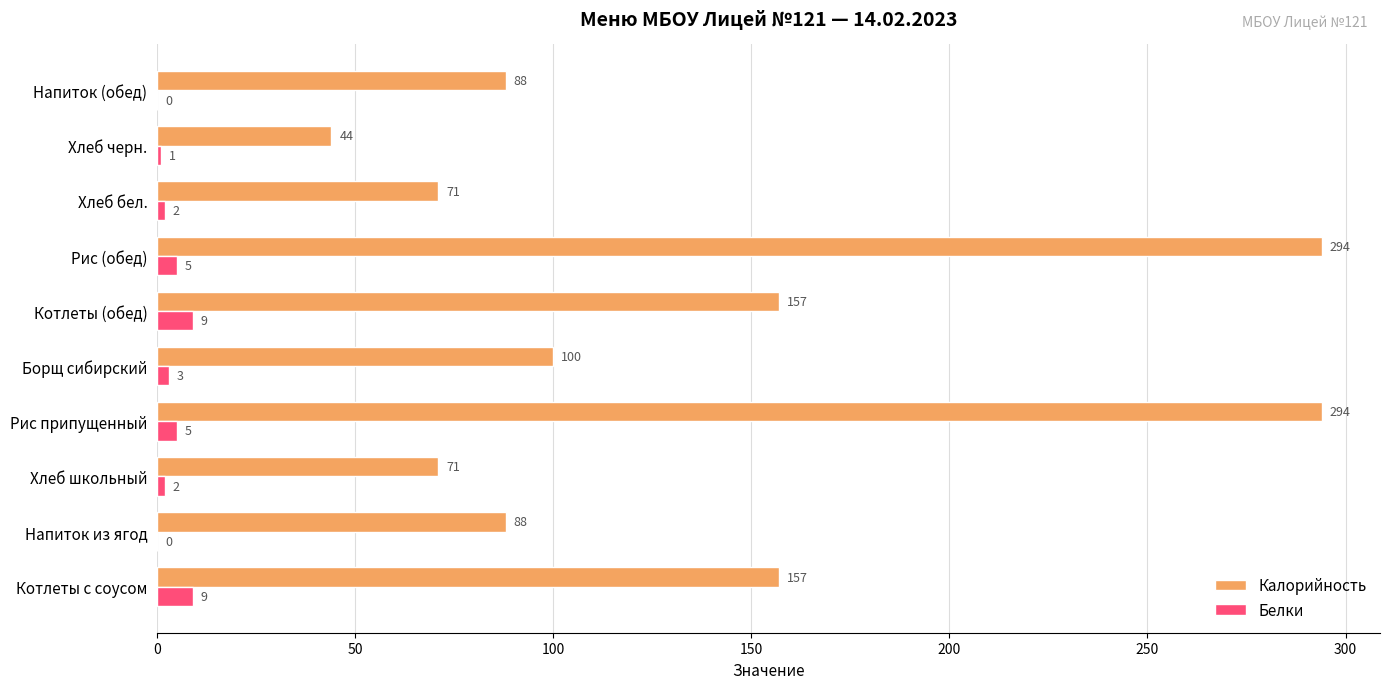

What is the maximum value for Белки?

9